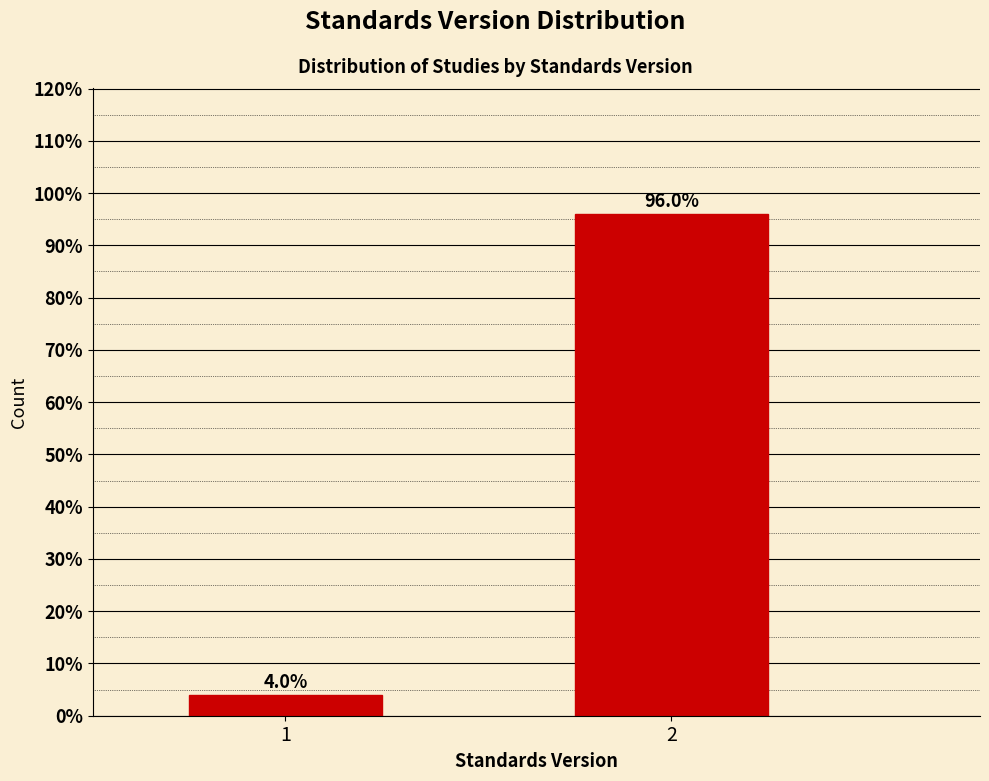

Reading right to left, transcribe all the data shown in this chart.

2=96.0	1=4.0